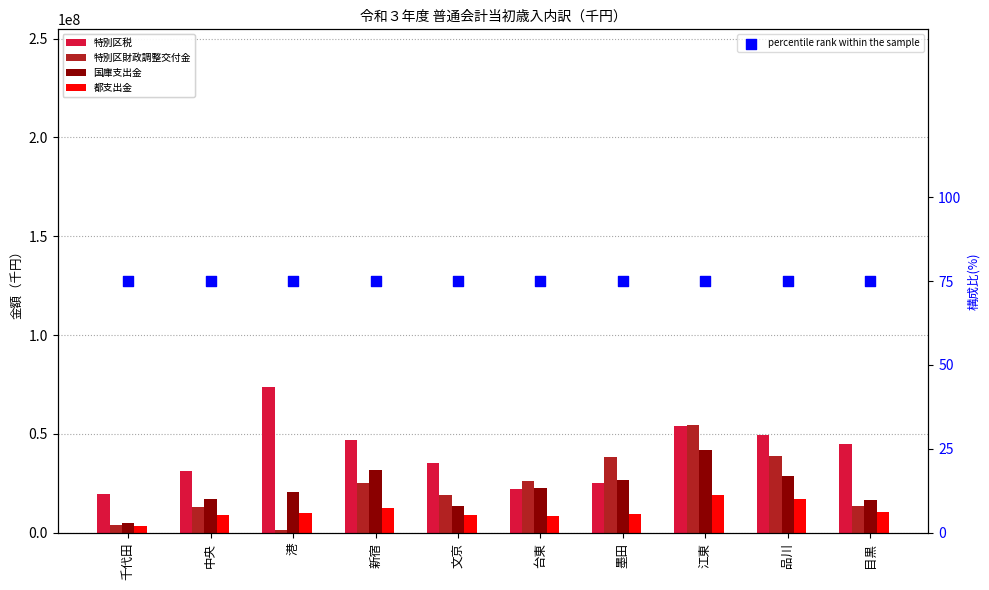

Which series has the largest total across all categories?

特別区税